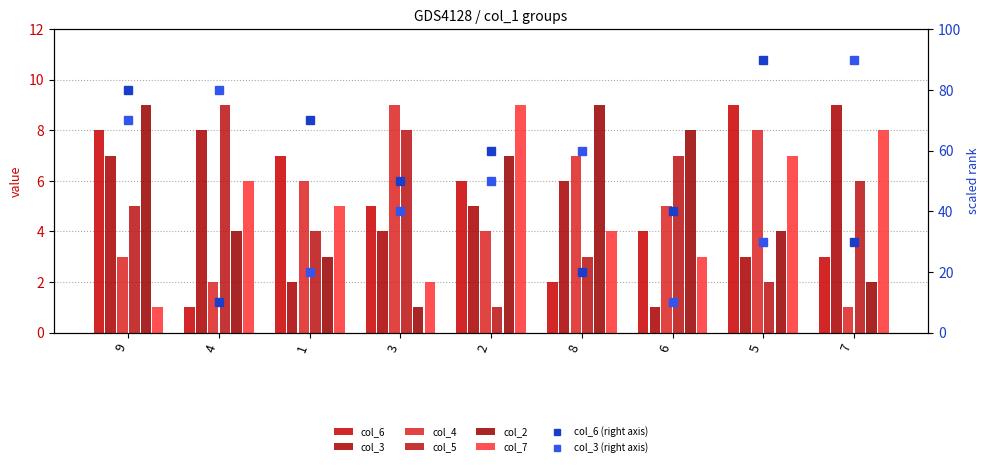

What is the difference between the col_7 values at 4 and 2?

3